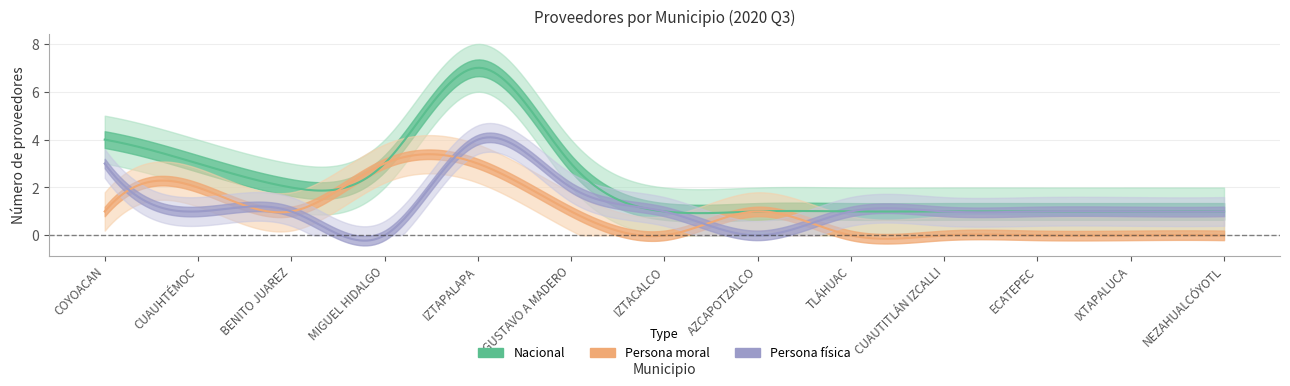

True or false: Nacional has a value of 16 at 4.

False